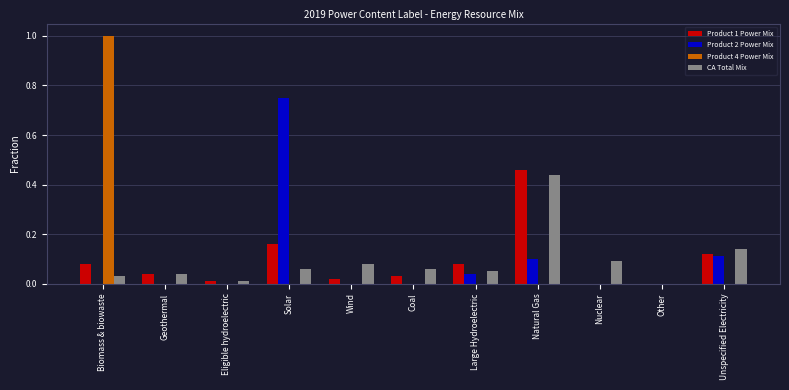

Count the number of categories in the chart.

11